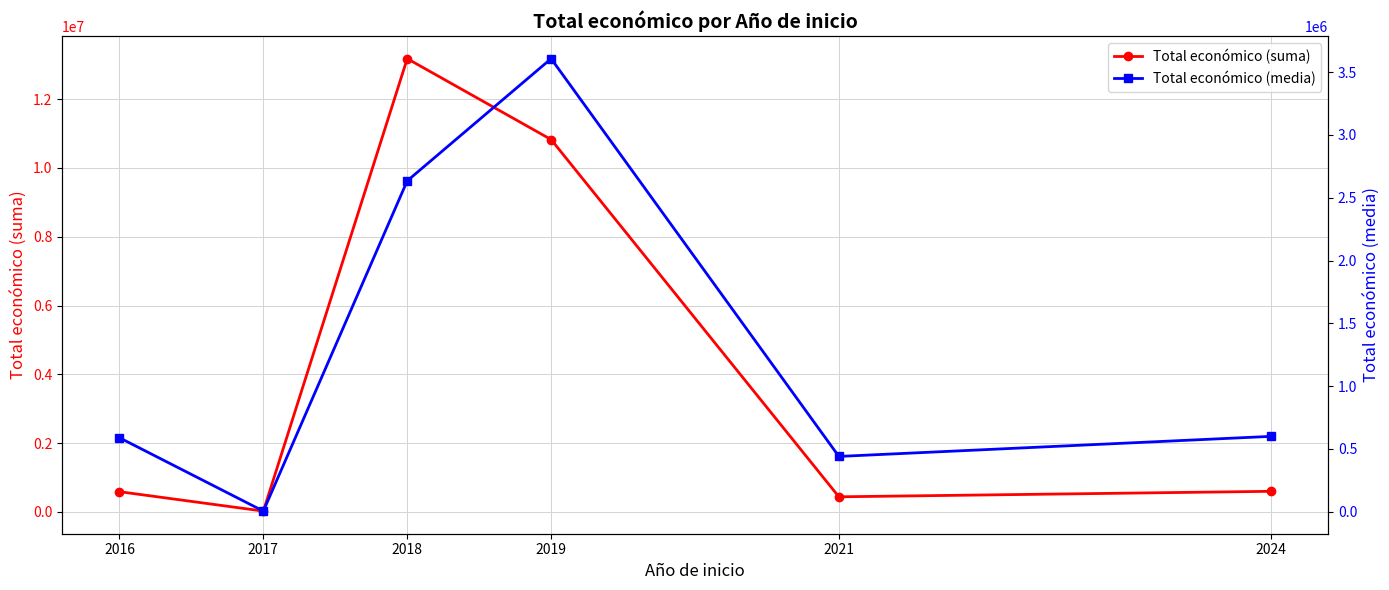

What is the greatest value displayed?

13174034.0